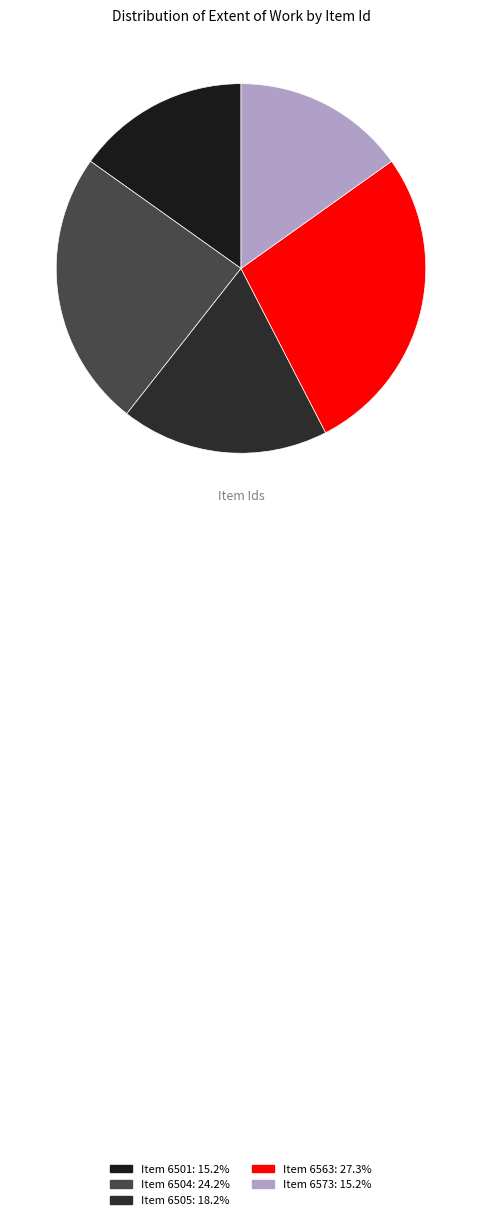

How many segments does this pie chart have?

5